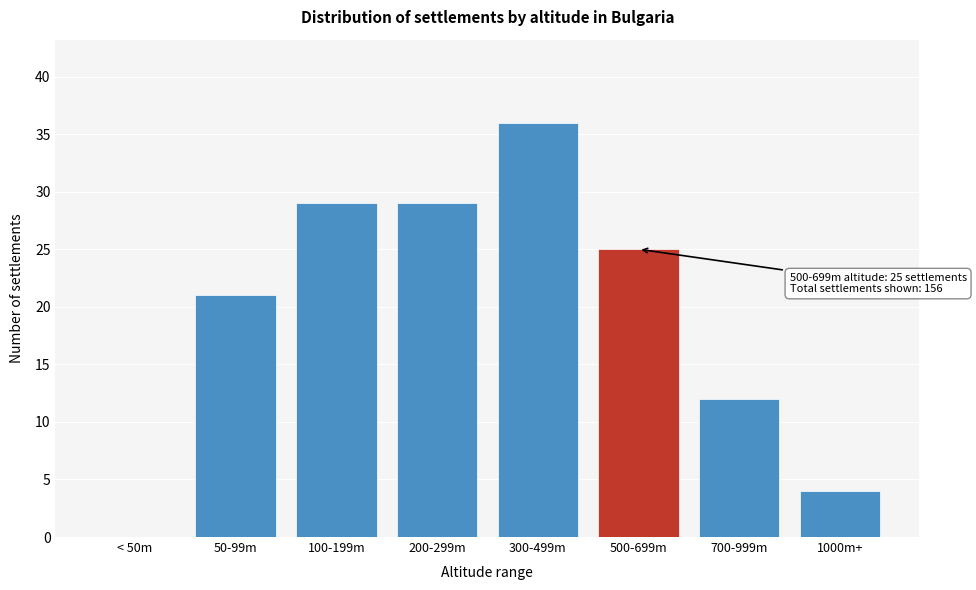

Reading left to right, transcribe all the data shown in this chart.

< 50m=0	50-99m=21	100-199m=29	200-299m=29	300-499m=36	500-699m=25	700-999m=12	1000m+=4